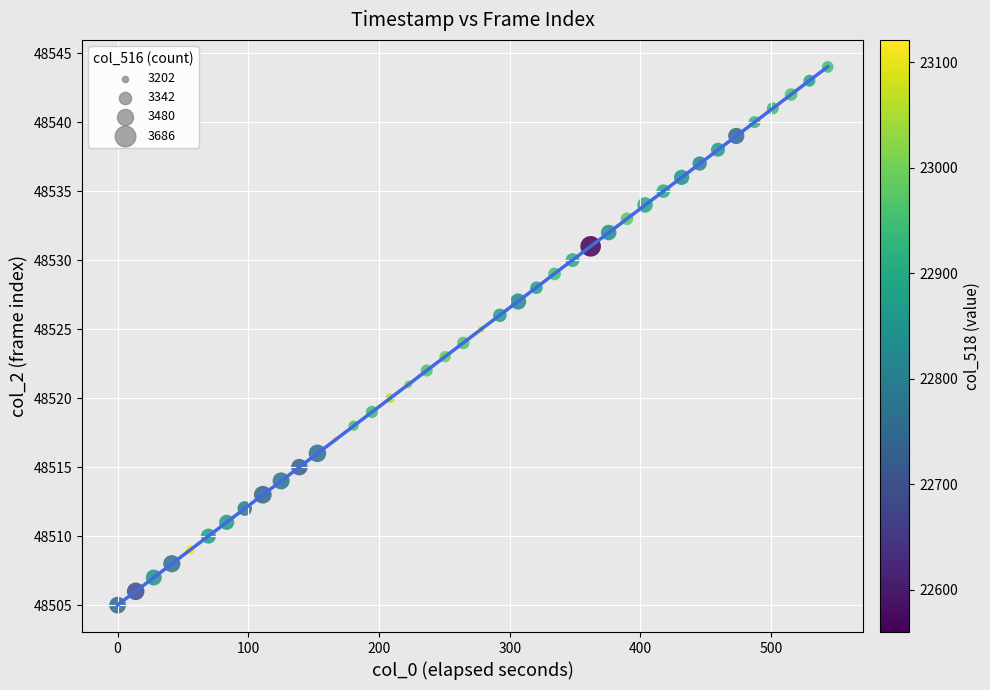

What is the range of Y values (max minus min)?

39